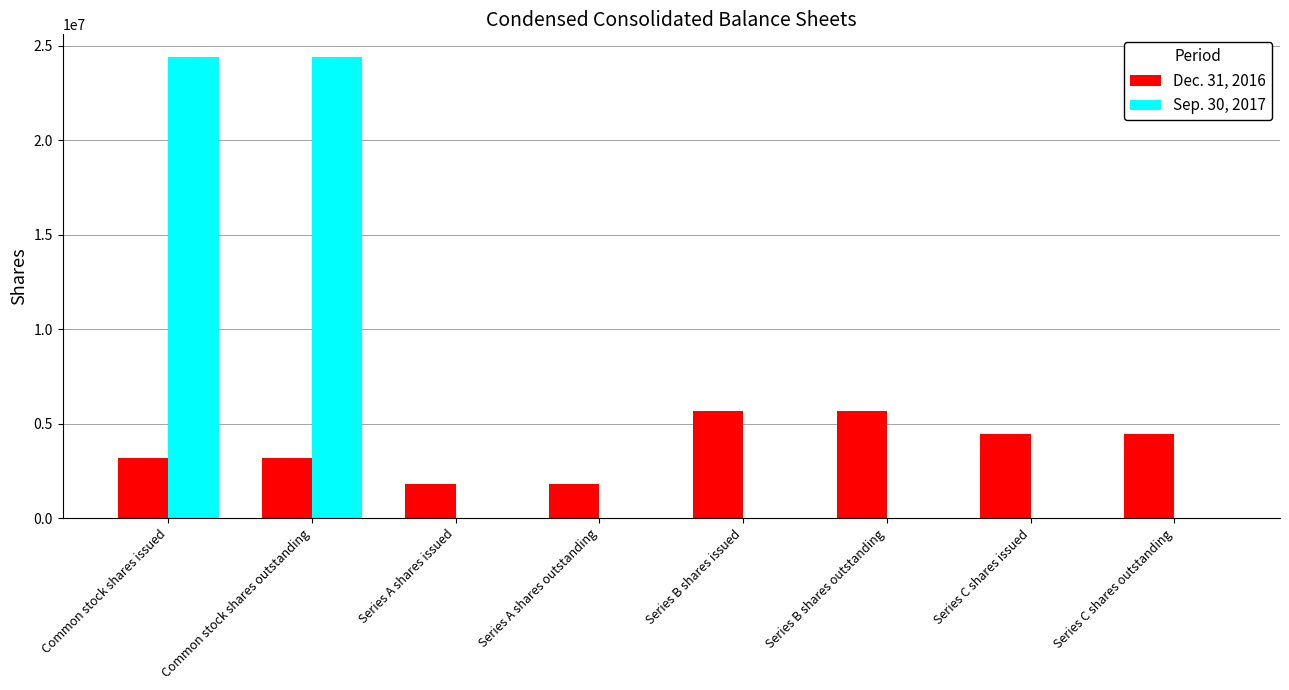

What is the total value across all series at Series A shares outstanding?

1799906